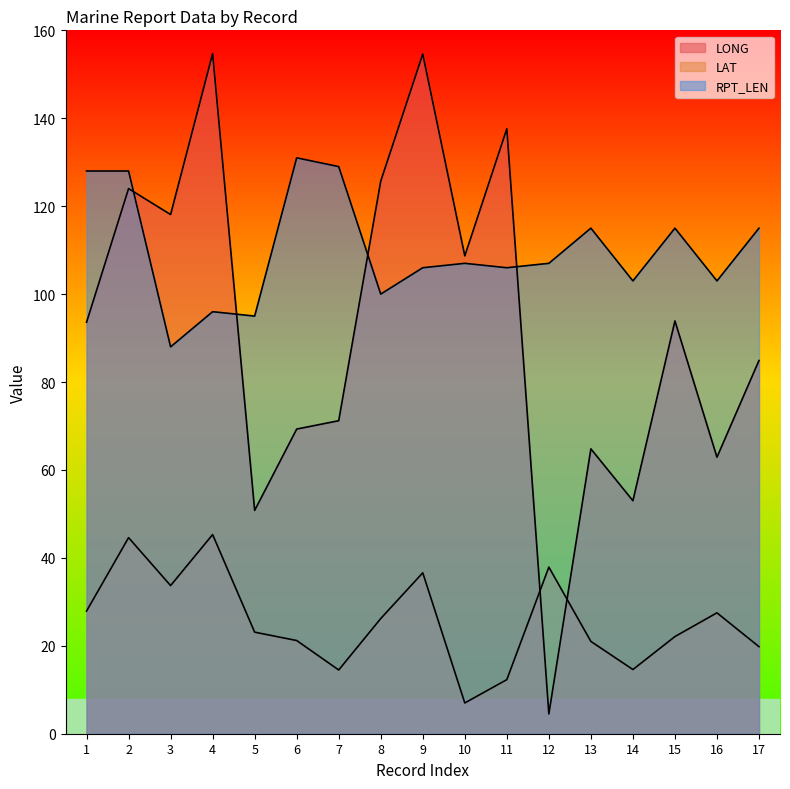

What is the spread (max minus min) of values at 12?

102.5